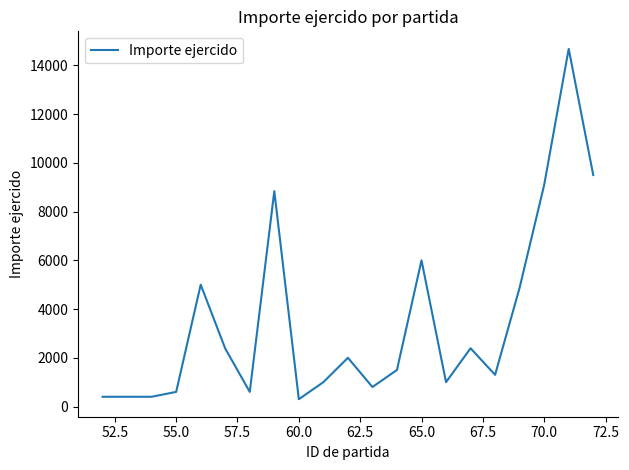

What is the difference between the maximum and minimum values?

14378